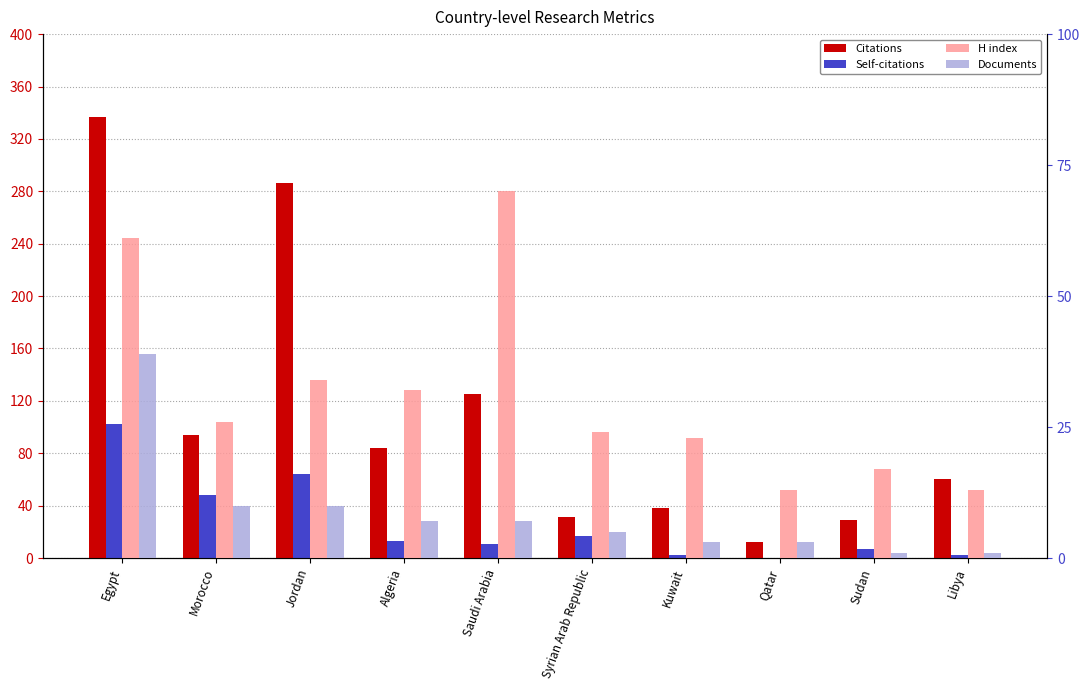

Where is Self-citations nearest to the value 51?

Morocco